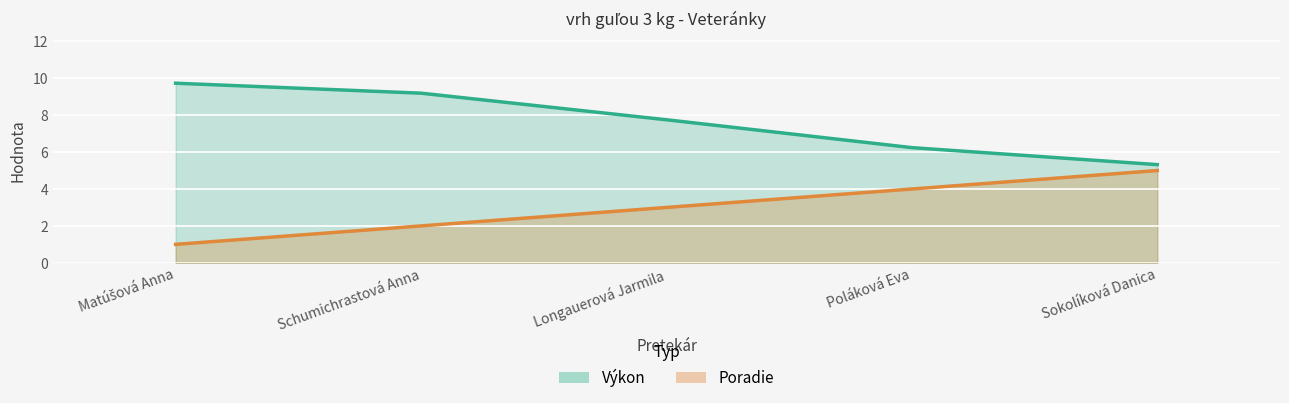

True or false: Výkon and Poradie cross at least once.

False